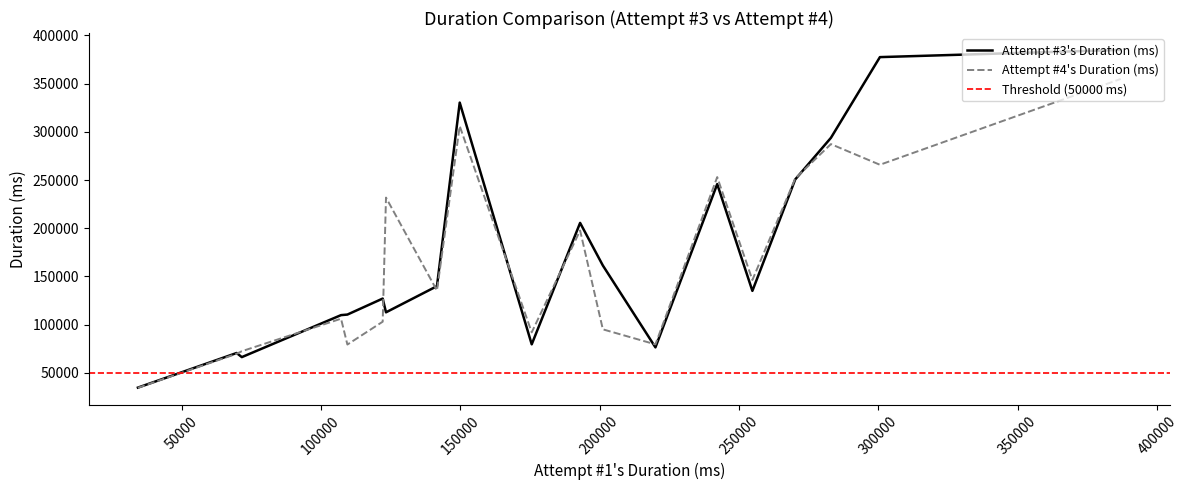

What is the difference between the maximum and second lowest values in the Attempt #3's Duration (ms) series?

318591